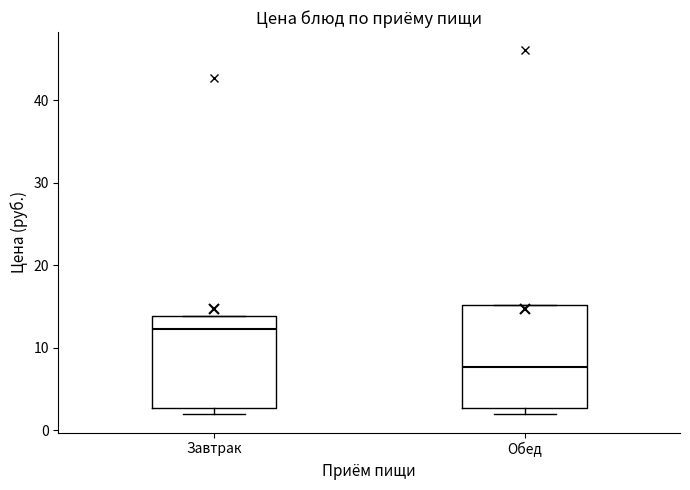

Reading left to right, transcribe this box plot: for each box, give where its median line is, the range the box spans, and where its two whiskers end, as read against the y-axis. The values are not printed on the chart, so give them approximately, as read against the axis.

Завтрак: median 12, box 3 to 14, whiskers 2 to 14
Обед: median 8, box 3 to 15, whiskers 2 to 15